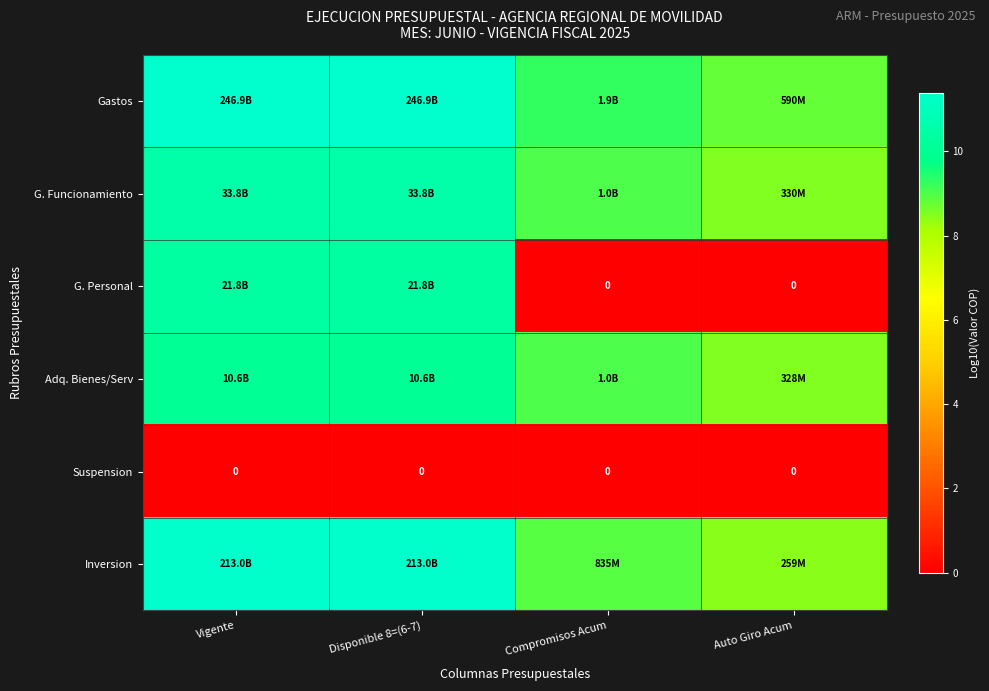

At how many categories does at least one series exceed 10?

2